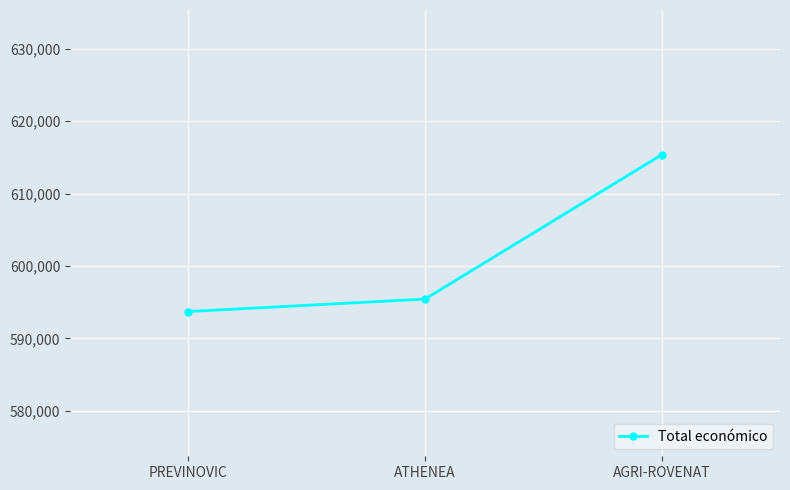

Count the number of categories in the chart.

3